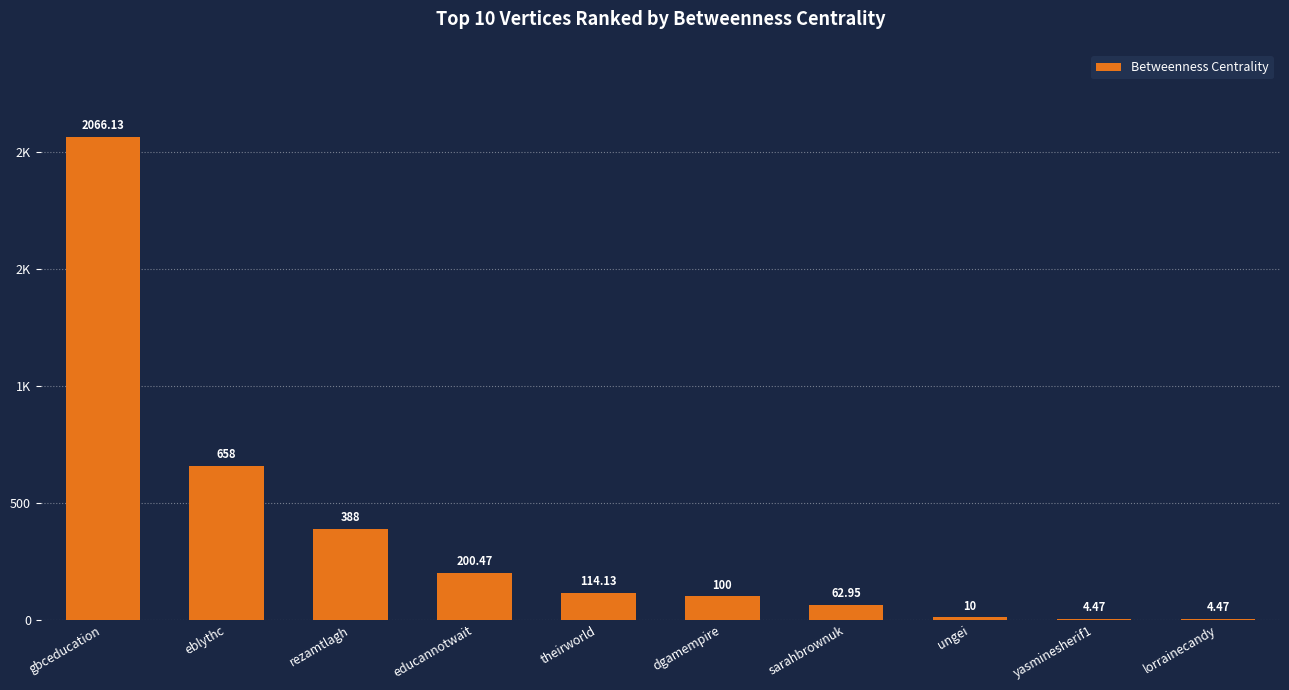

What position from the left is lorrainecandy?

10